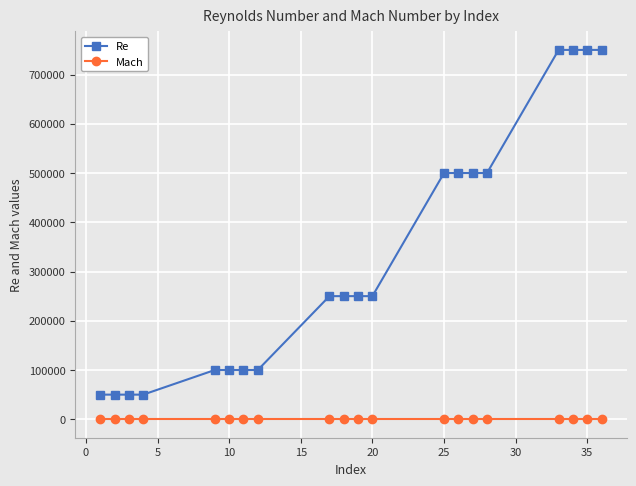

What is the sum of all Mach values?

1.0